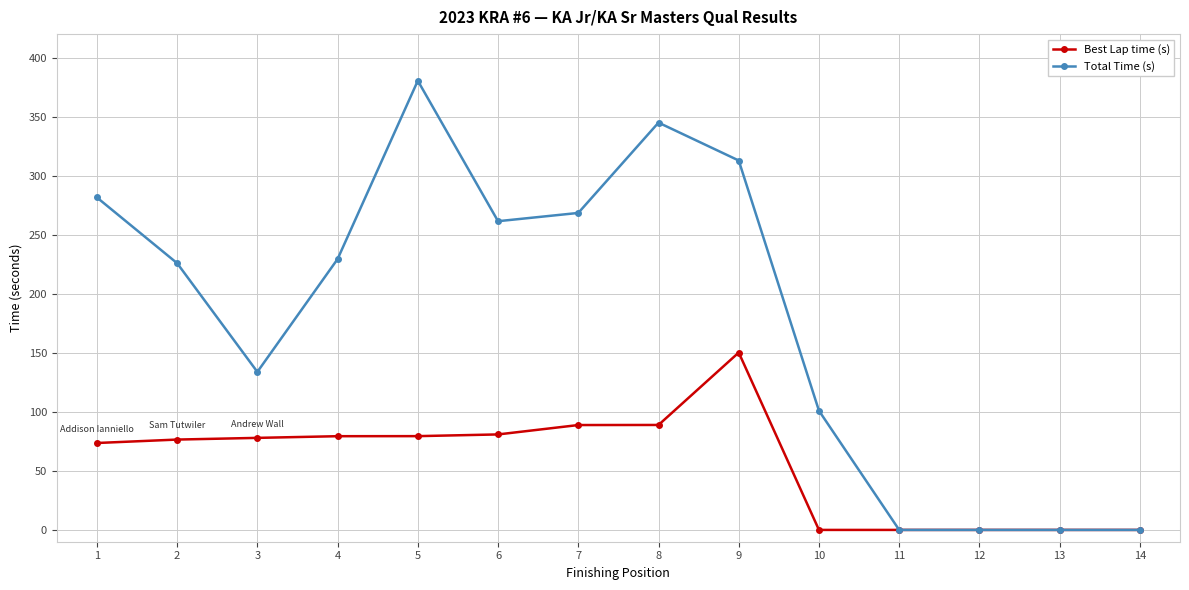

List the series in order of their overall mean, lowest first.

Best Lap time (s), Total Time (s)